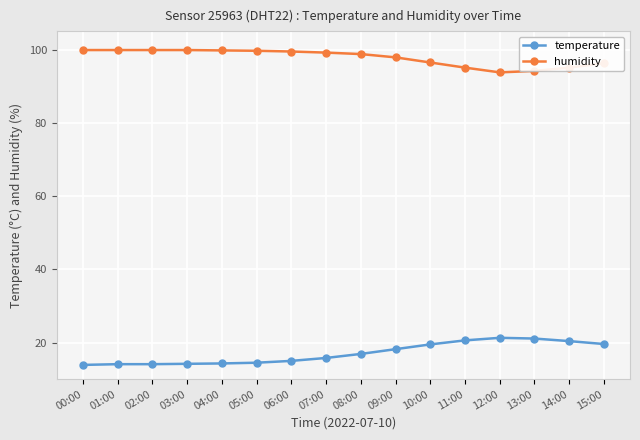

The value of humidity at 13:00 is 44.7. True or false?

False